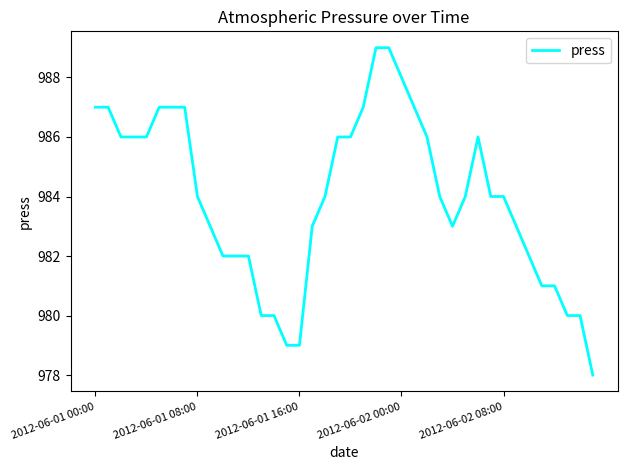

What is the difference between the maximum and minimum values?

11